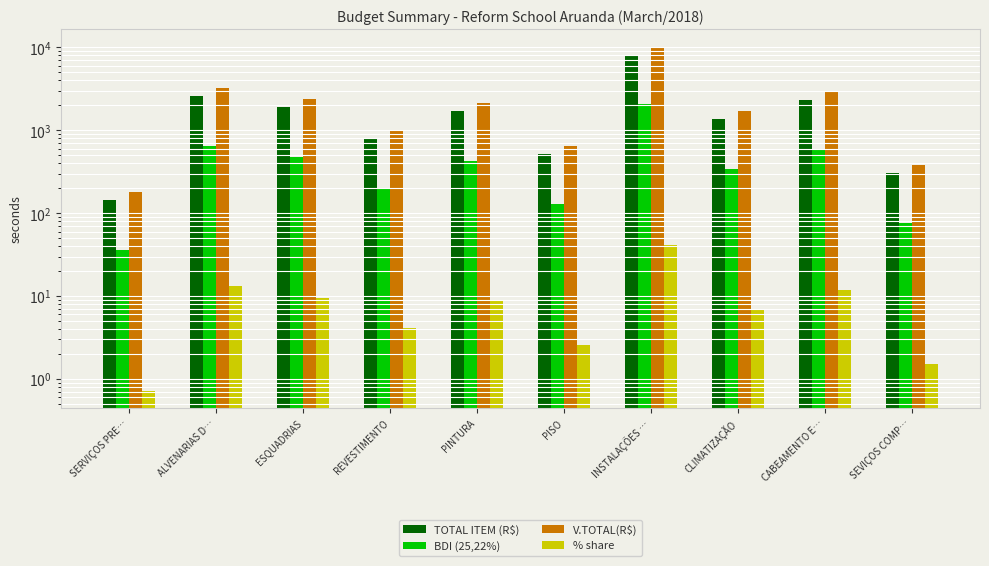

Reading right to left, list all the values displayed in this chart.

TOTAL ITEM (R$): SEVIÇOS COMP…=301.9	CABEAMENTO E…=2307.6	CLIMATIZAÇÃO=1365.1	INSTALAÇÕES …=8149.6	PISO=513.1	PINTURA=1699.6	REVESTIMENTO=803.6	ESQUADRIAS=1886.4	ALVENARIAS D…=2597.2	SERVIÇOS PRE…=142.2
BDI (25,22%): SEVIÇOS COMP…=76.2	CABEAMENTO E…=582.0	CLIMATIZAÇÃO=344.3	INSTALAÇÕES …=2055.3	PISO=129.4	PINTURA=428.6	REVESTIMENTO=202.7	ESQUADRIAS=475.8	ALVENARIAS D…=655.0	SERVIÇOS PRE…=35.9
V.TOTAL(R$): SEVIÇOS COMP…=378.1	CABEAMENTO E…=2889.6	CLIMATIZAÇÃO=1709.4	INSTALAÇÕES …=10204.9	PISO=642.6	PINTURA=2128.3	REVESTIMENTO=1006.3	ESQUADRIAS=2362.2	ALVENARIAS D…=3252.2	SERVIÇOS PRE…=178.1
% share: SEVIÇOS COMP…=1.5	CABEAMENTO E…=11.7	CLIMATIZAÇÃO=6.9	INSTALAÇÕES …=41.2	PISO=2.6	PINTURA=8.6	REVESTIMENTO=4.1	ESQUADRIAS=9.5	ALVENARIAS D…=13.1	SERVIÇOS PRE…=0.7